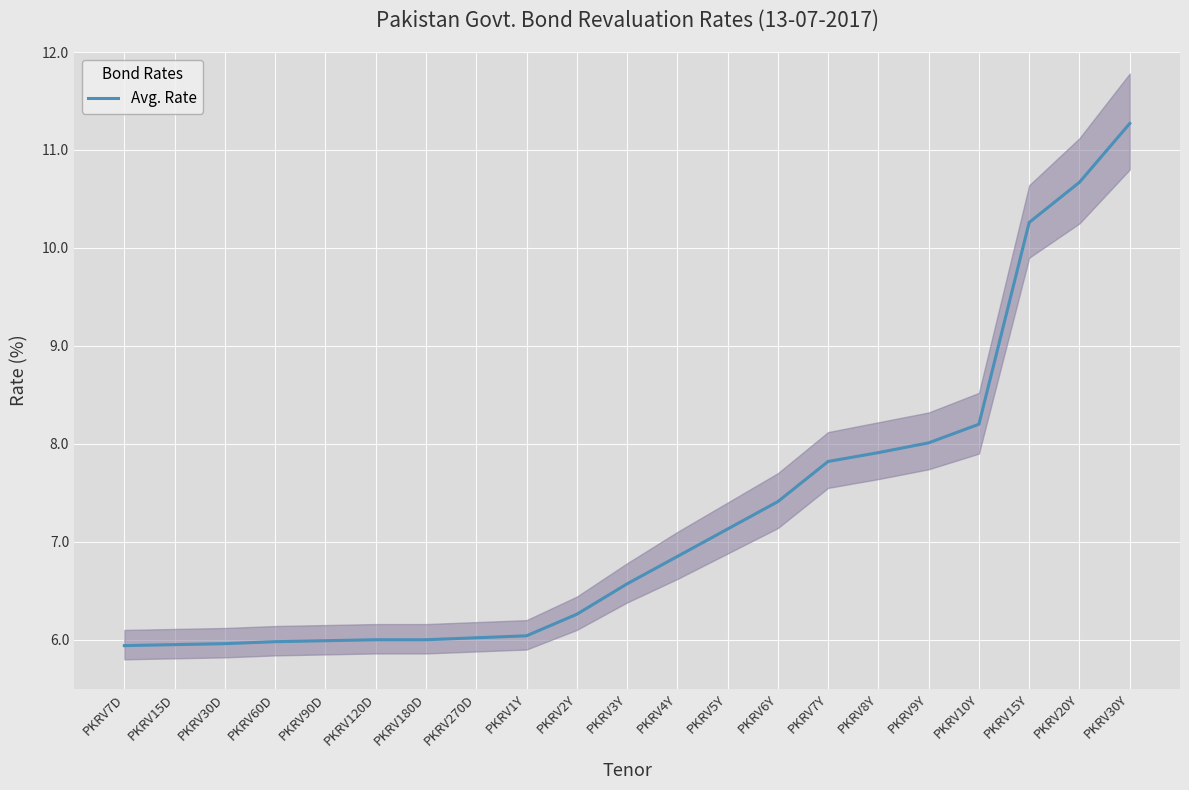

What is the sum of the values at PKRV15D and PKRV4Y?

12.8